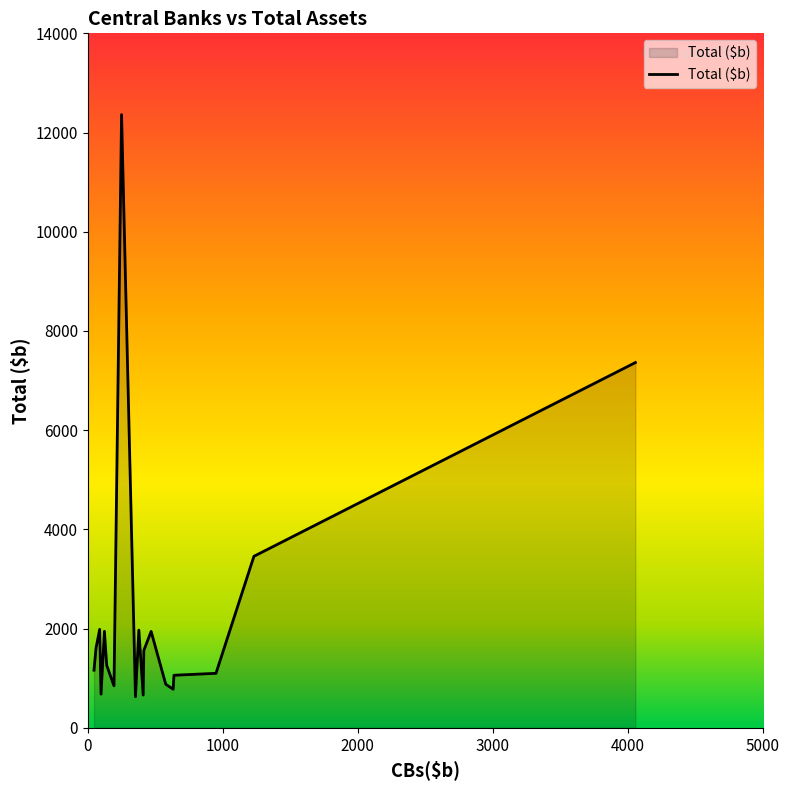

Does the chart display data point markers on the line(s)?

No